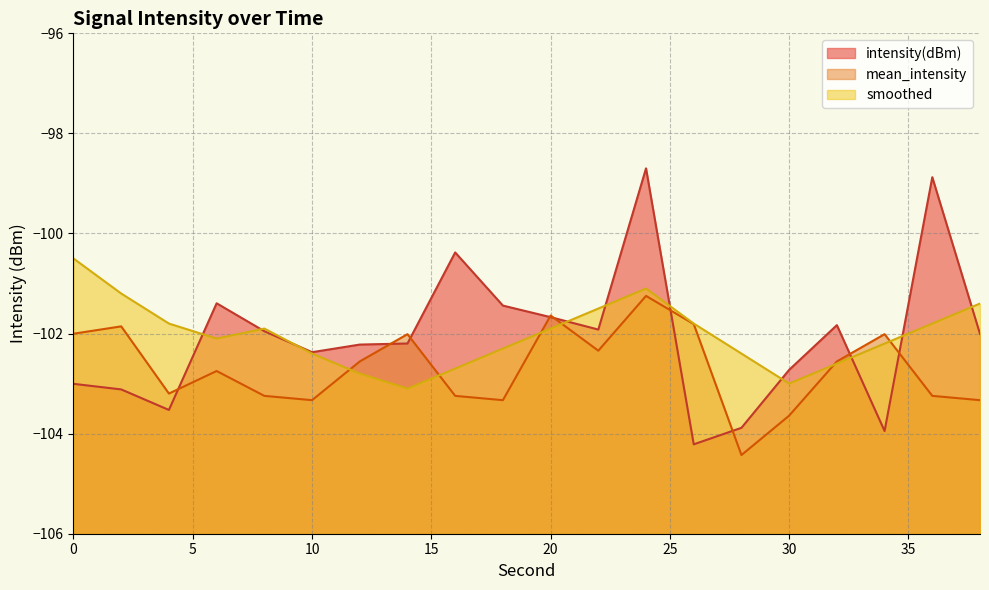

Is it true that intensity(dBm) equals -21.4 at 38?

False